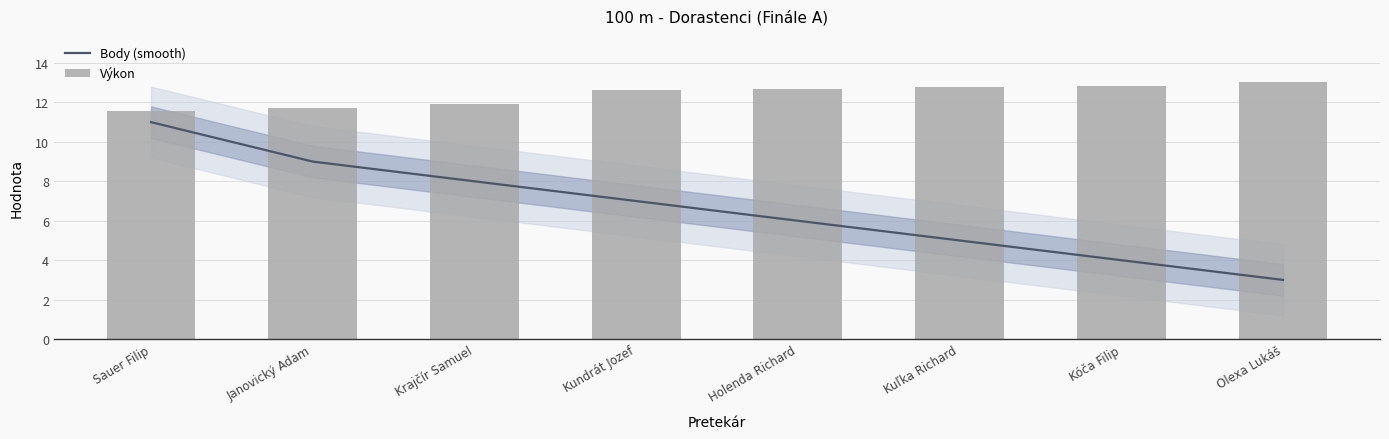

Reading right to left, list all the values displayed in this chart.

13.1	12.8	12.8	12.7	12.6	11.9	11.7	11.5